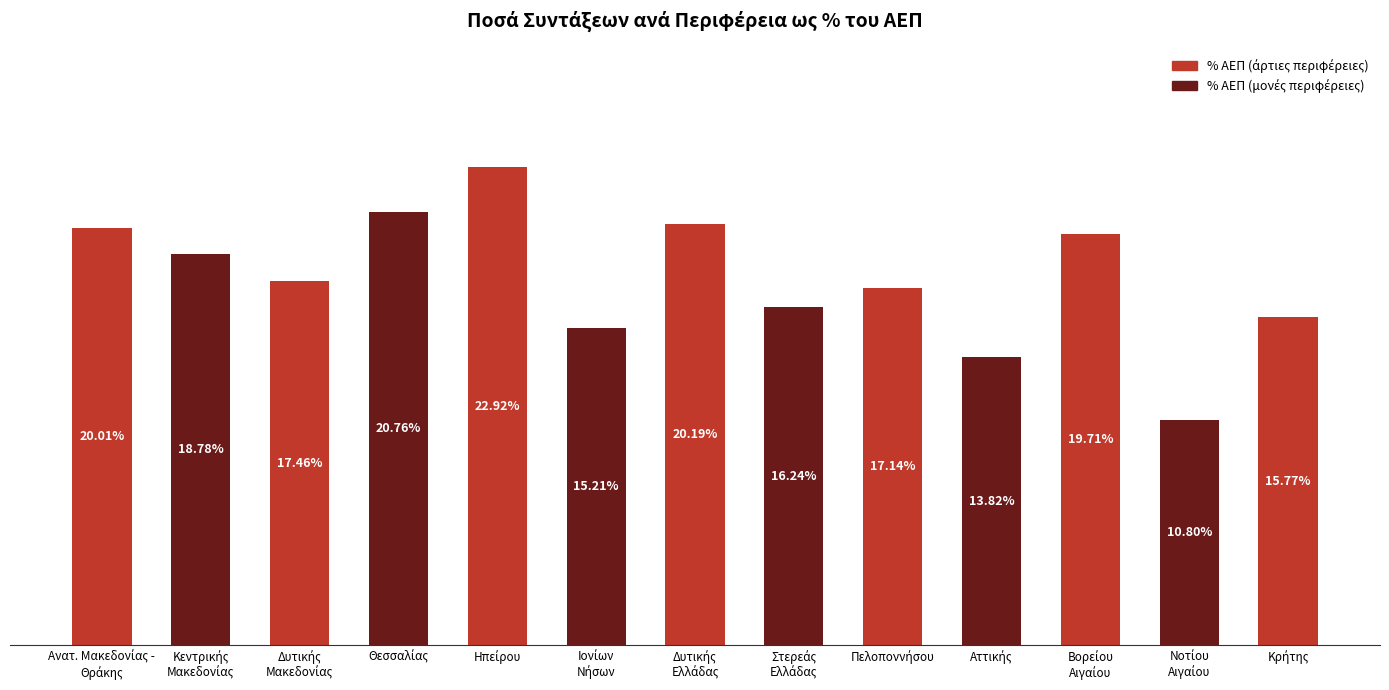

Does the chart contain any negative values?

No